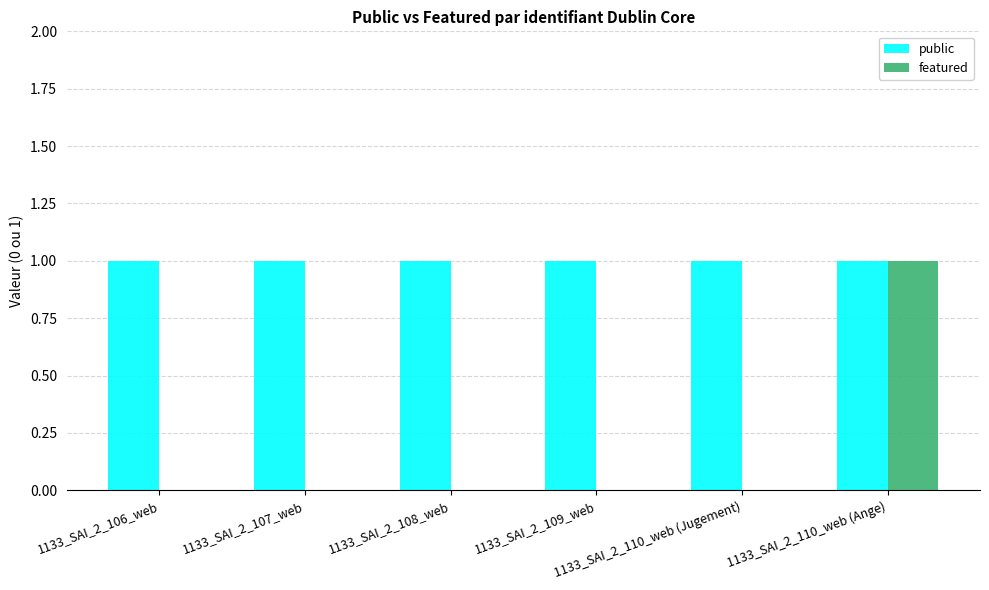

What are all the series names shown in the legend?

public, featured